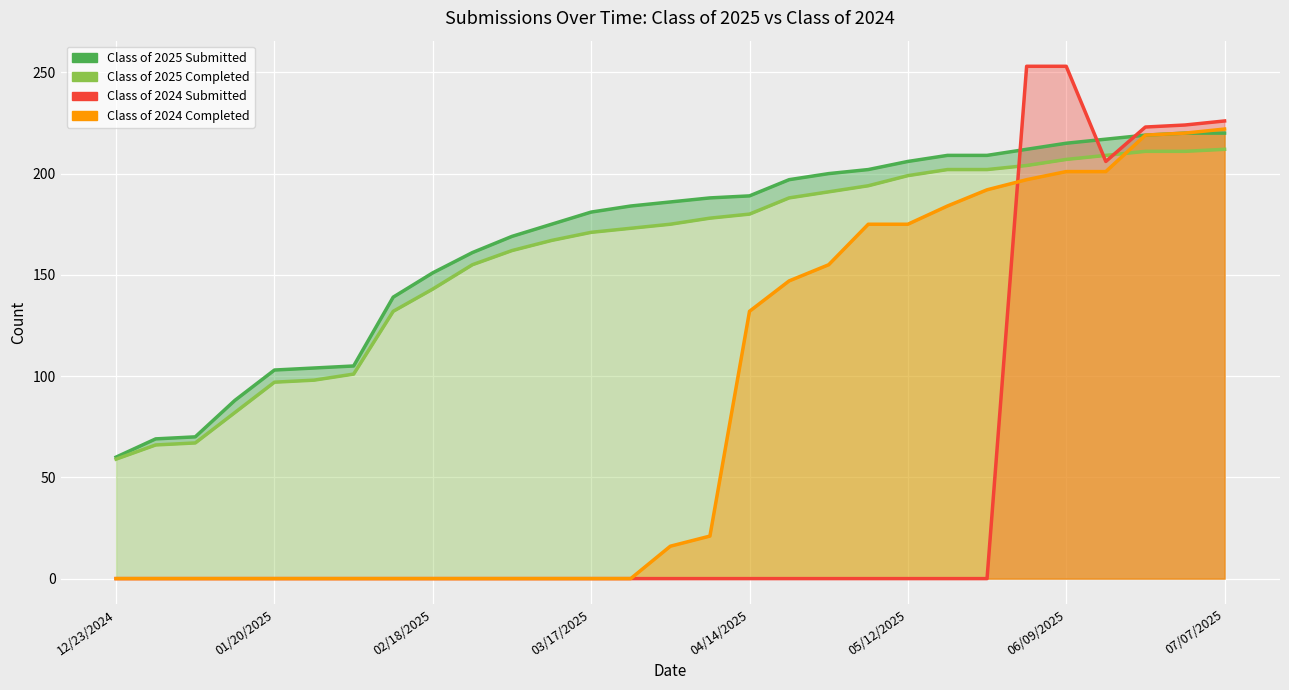

Does the chart display data point markers on the line(s)?

No